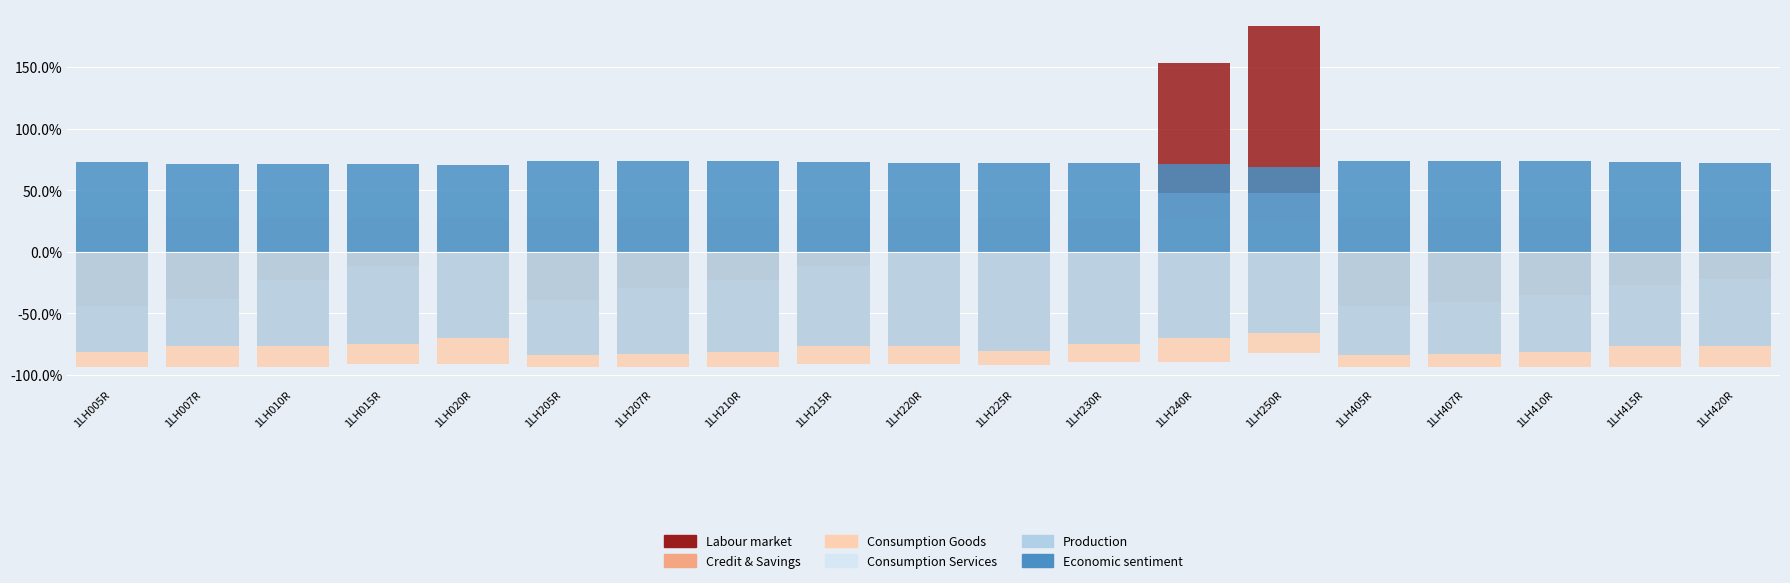

At 1LH015R, list the series in order from smallest to largest.

Consumption Goods, Production, Labour market, Credit & Savings, Consumption Services, Economic sentiment